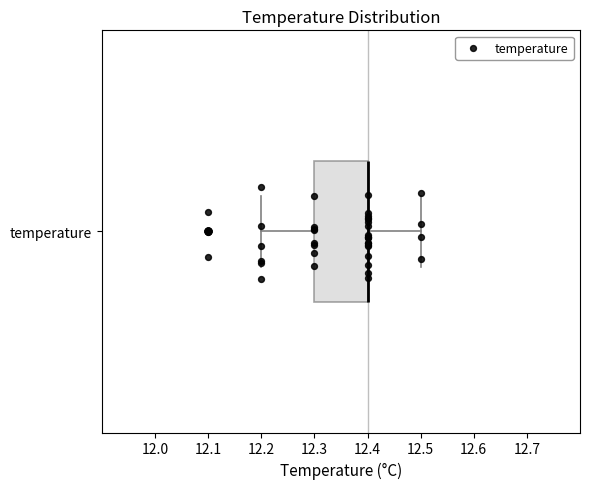

Read this box plot against the x-axis: the position of the median line, the range covered by the box, and the ends of both whiskers. The values are not printed on the chart, so give them approximately, as read against the axis.

median 12.4 (drawn on the box's right edge), box 12.3 to 12.4, whiskers 12.2 to 12.5